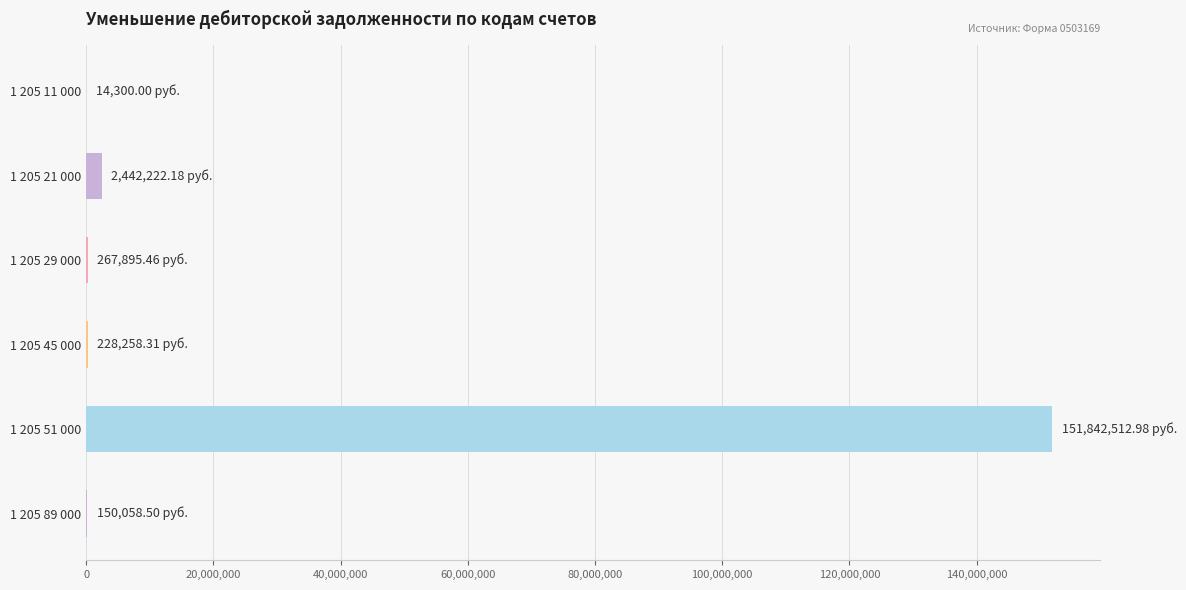

What is the sum of all values?

154945247.4